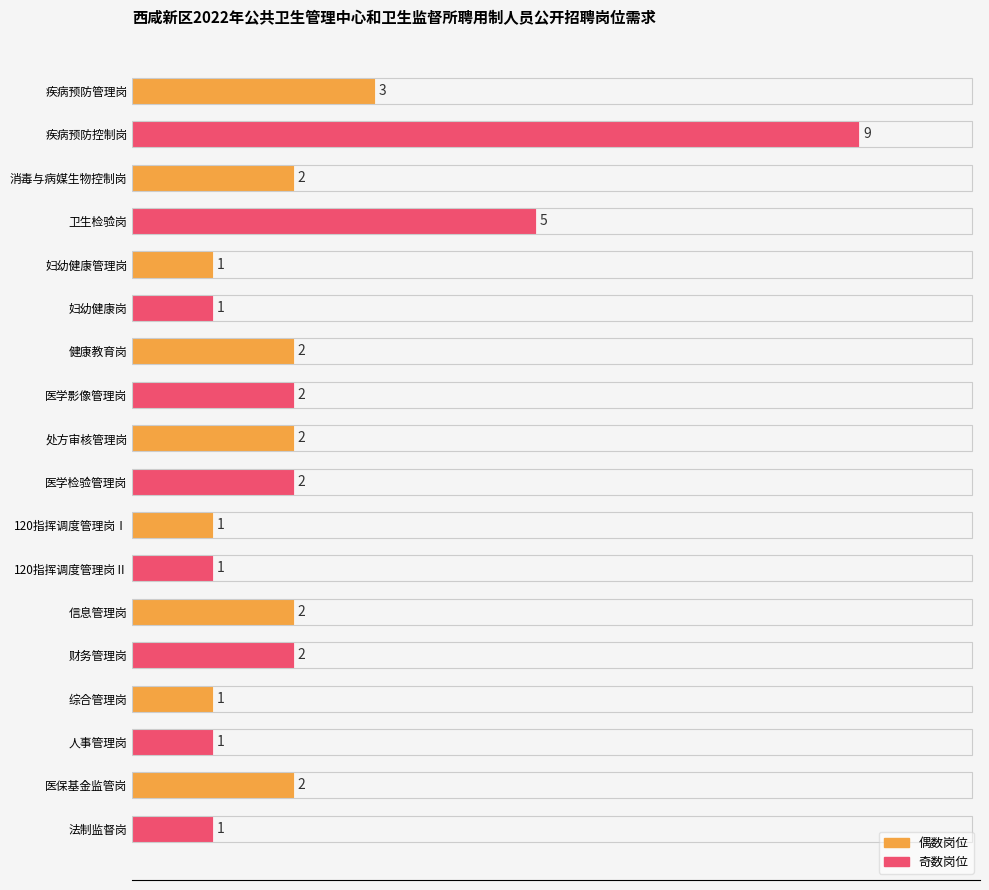

At which label is the value closest to 5?

卫生检验岗